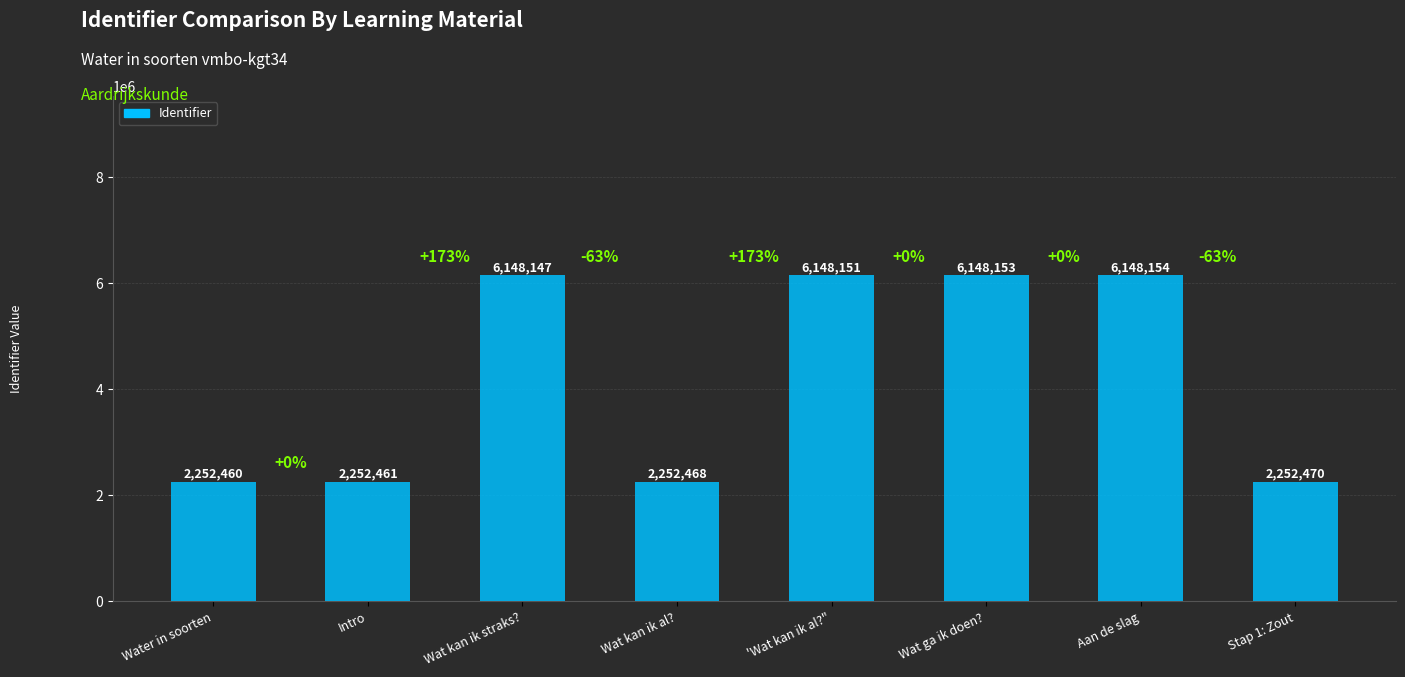

What is the label of the 7th bar from the left?

Aan de slag